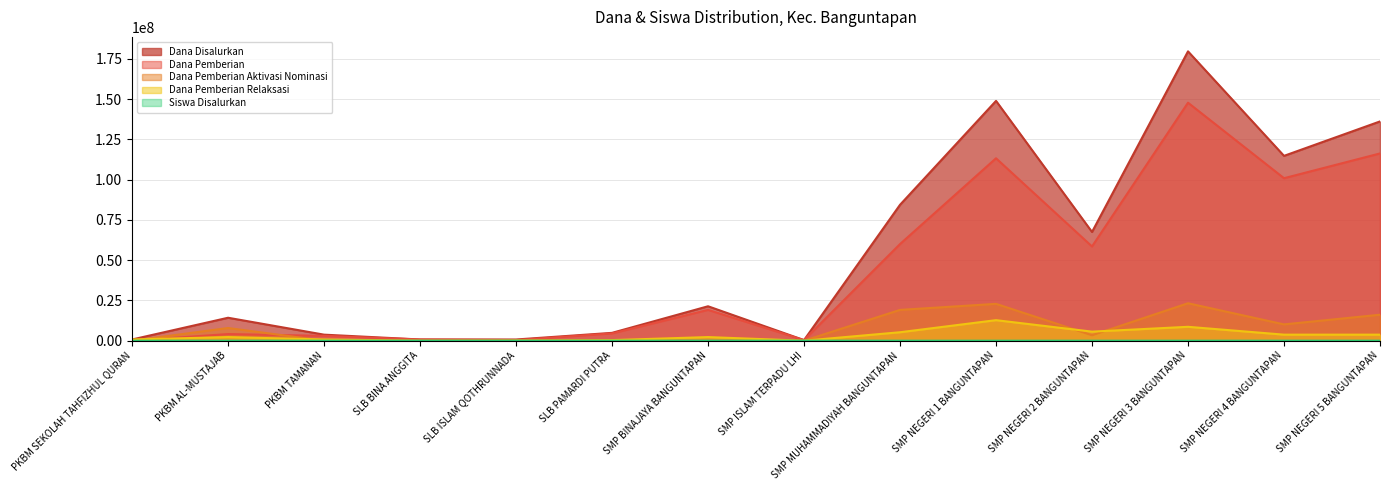

Which series ends up on top after the final intersection of Dana Pemberian Relaksasi and Dana Pemberian Aktivasi Nominasi?

Dana Pemberian Aktivasi Nominasi